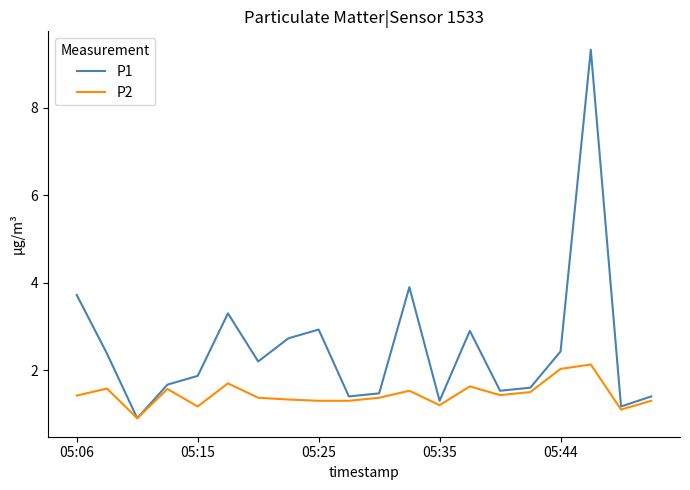

List the series in order of their overall mean, highest first.

P1, P2